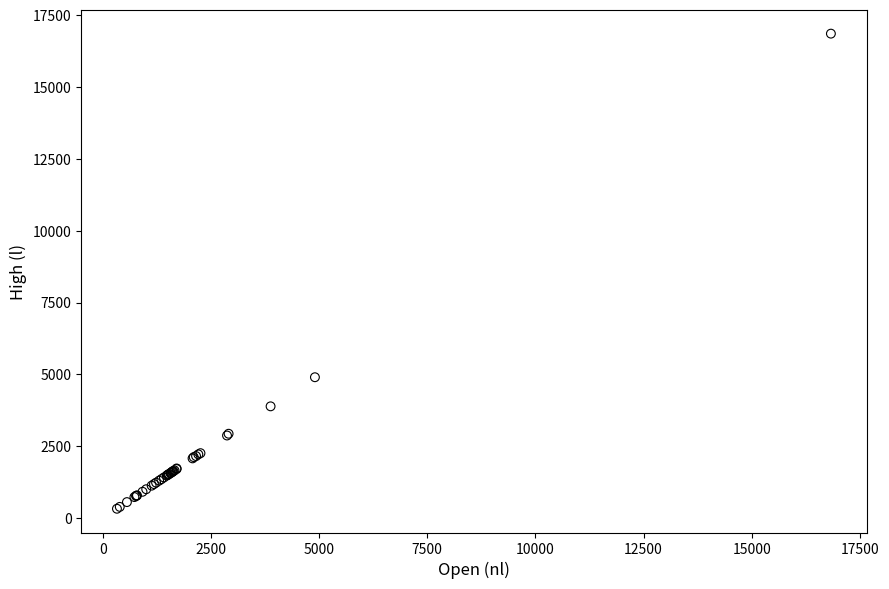

What Y value in the scatter plot is closest to 8592?

4903.8